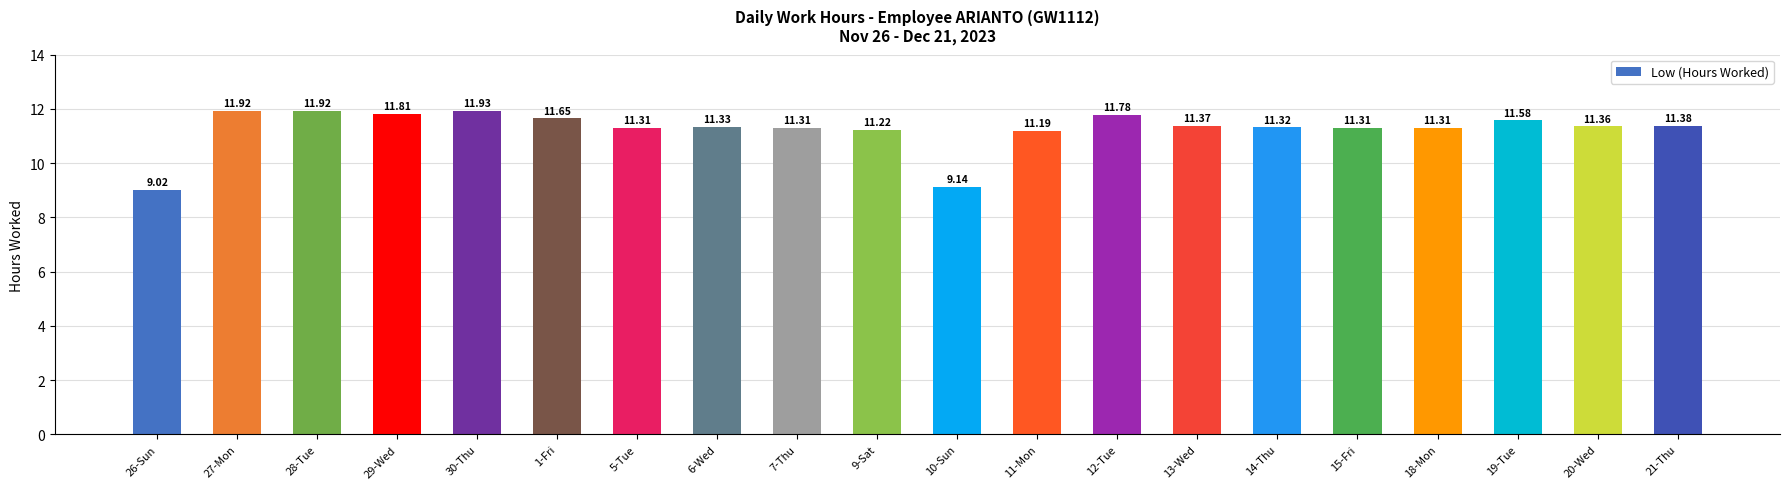

Read the value at 21-Thu.

11.4